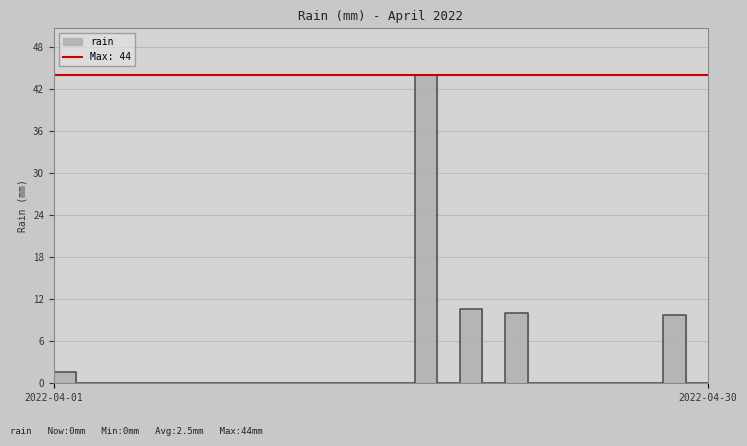

Reading right to left, extract all data points from this chart.

2022-04-30=0.0	2022-04-29=0.0	2022-04-28=9.8	2022-04-27=0.0	2022-04-26=0.0	2022-04-25=0.0	2022-04-24=0.0	2022-04-23=0.0	2022-04-22=0.0	2022-04-21=10.0	2022-04-20=0.0	2022-04-19=10.6	2022-04-18=0.0	2022-04-17=44.0	2022-04-16=0.0	2022-04-15=0.0	2022-04-14=0.0	2022-04-13=0.0	2022-04-12=0.0	2022-04-11=0.0	2022-04-10=0.0	2022-04-09=0.0	2022-04-08=0.0	2022-04-07=0.0	2022-04-06=0.0	2022-04-05=0.0	2022-04-04=0.0	2022-04-03=0.0	2022-04-02=0.0	2022-04-01=1.6